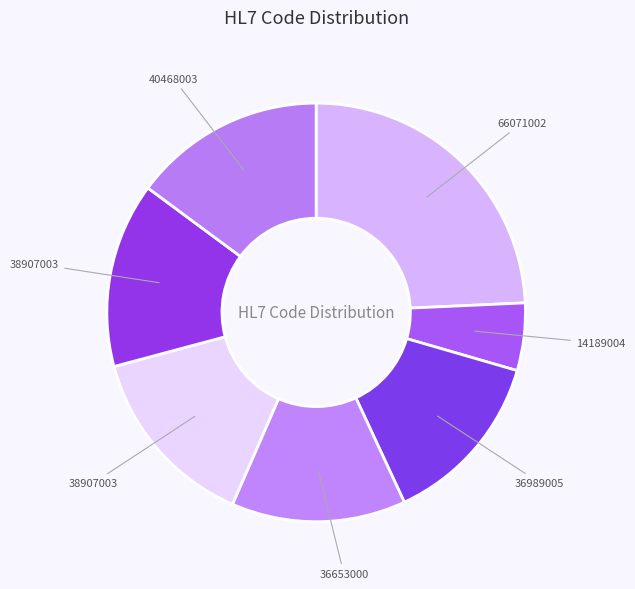

Count the number of slices in the pie.

7